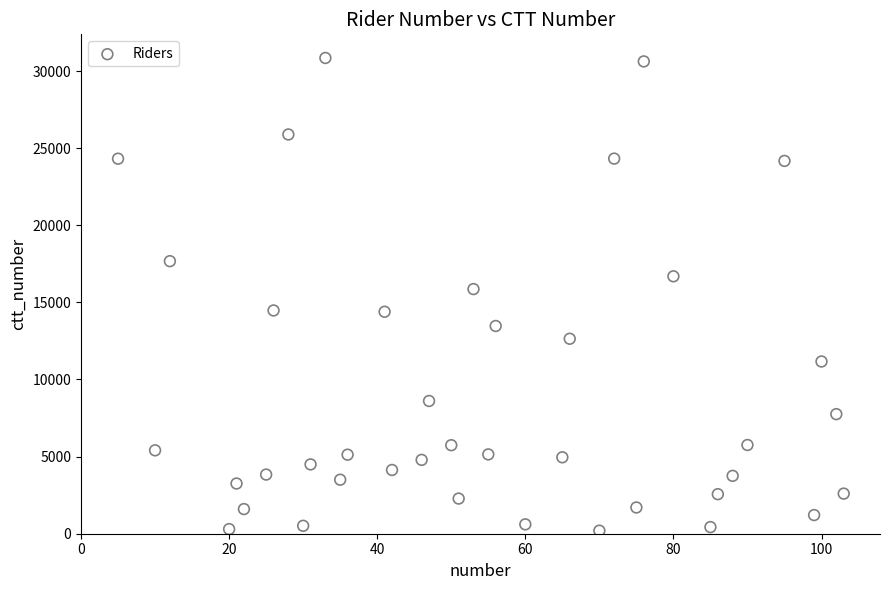

What Y value in the scatter plot is closest to 15522?

15862